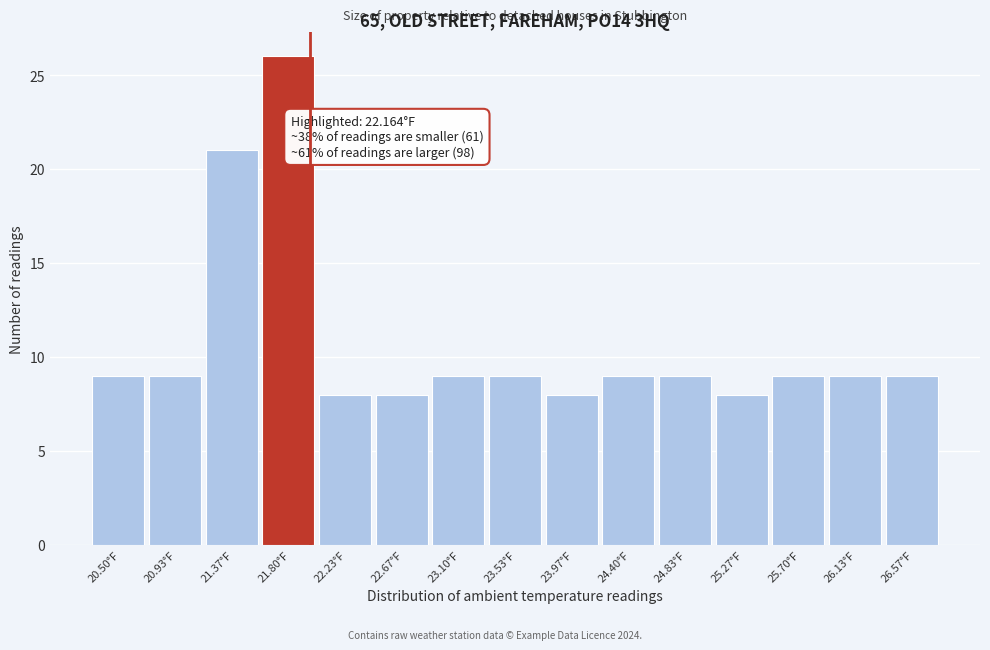

Reading right to left, extract all data points from this chart.

26.57°F=9	26.13°F=9	25.70°F=9	25.27°F=8	24.83°F=9	24.40°F=9	23.97°F=8	23.53°F=9	23.10°F=9	22.67°F=8	22.23°F=8	21.80°F=26	21.37°F=21	20.93°F=9	20.50°F=9